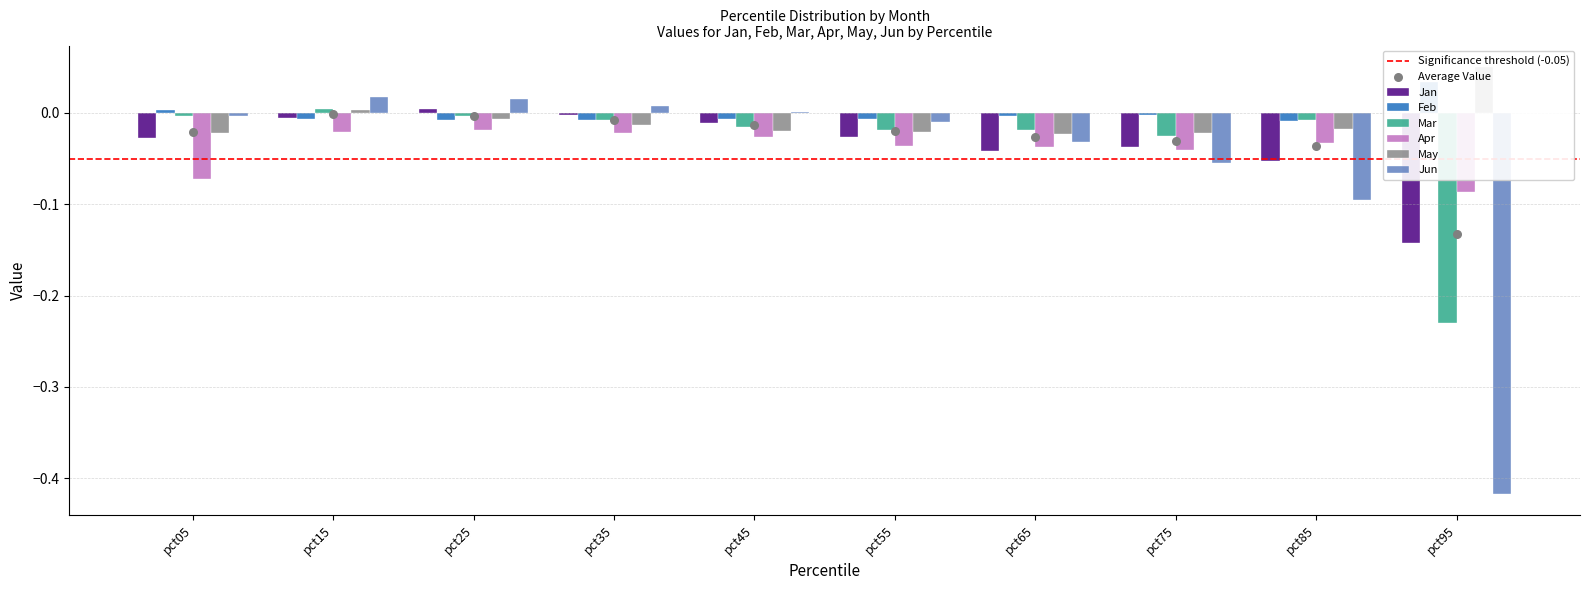

Which series has the widest spread of Y values?

Jun